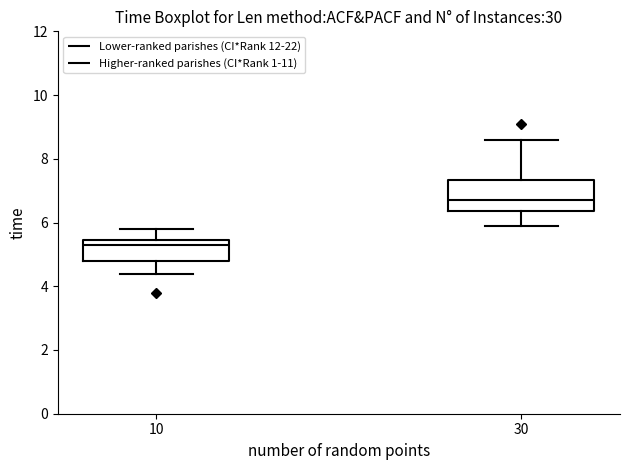

Which box has the lowest median line?

10